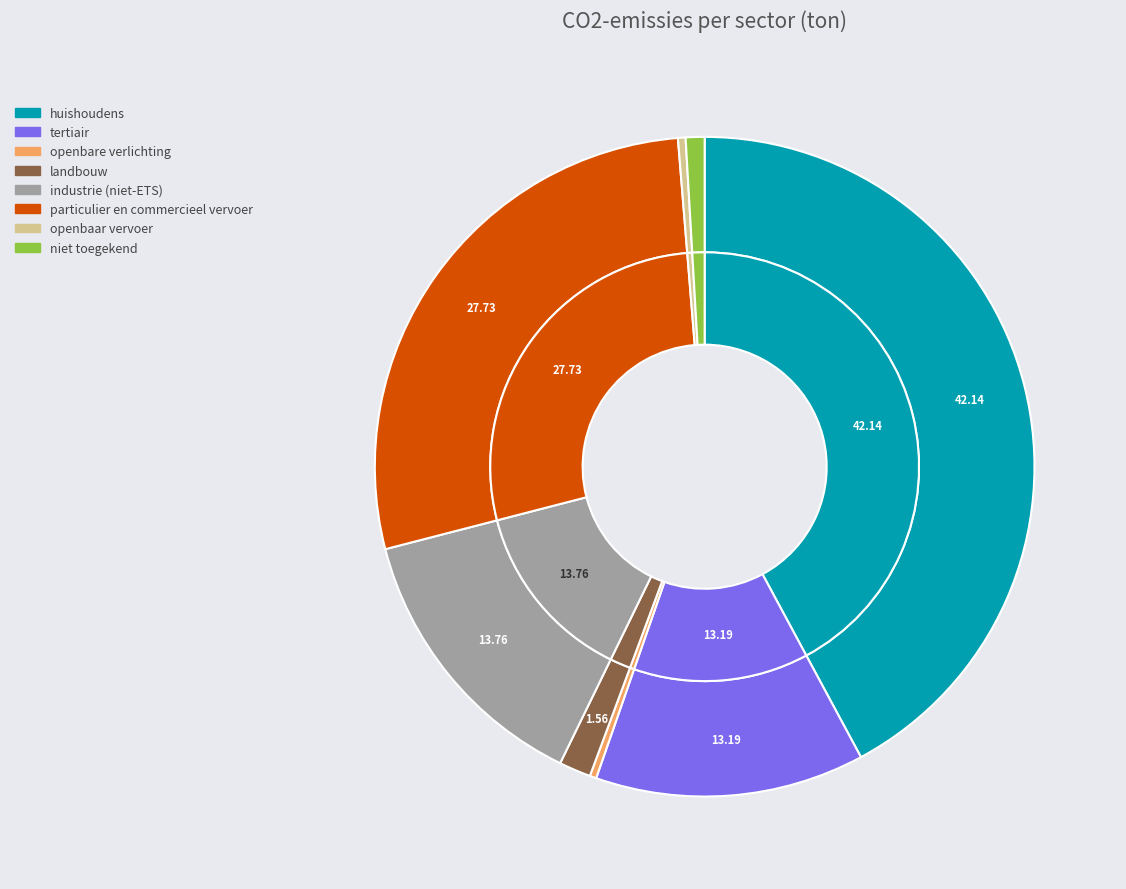

Rank the categories by value from highest to lowest.

huishoudens, particulier en commercieel vervoer, industrie (niet-ETS), tertiair, landbouw, niet toegekend, openbaar vervoer, openbare verlichting